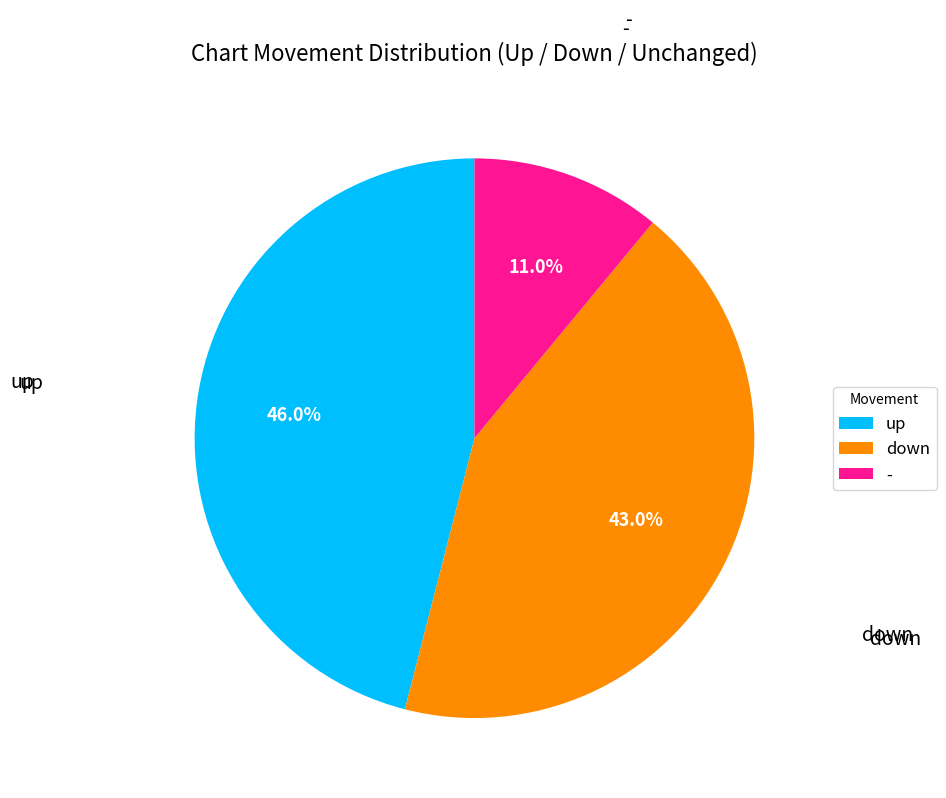

What percentage is NOT represented by up?

54.0%